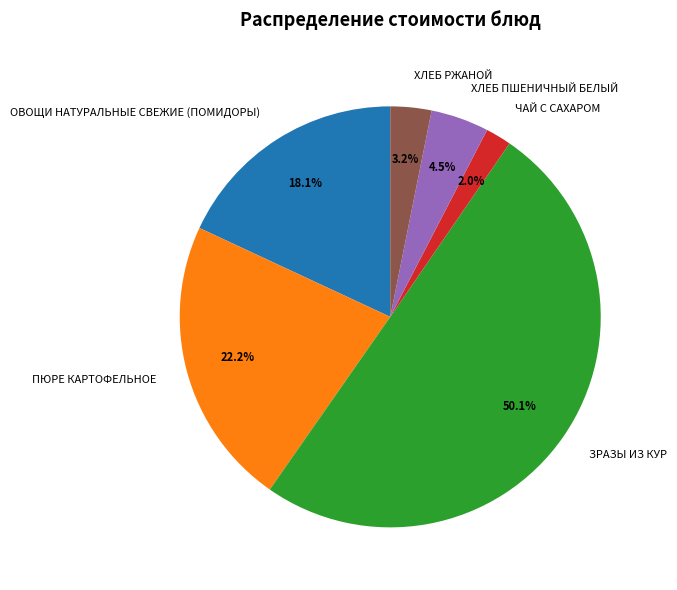

Count the number of slices in the pie.

6